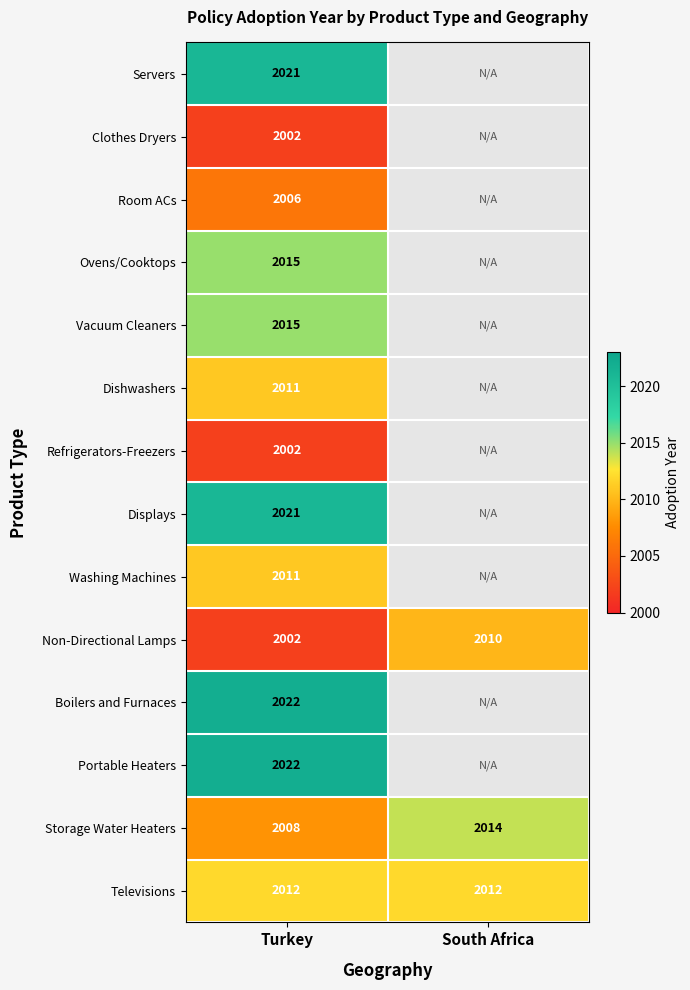

Read the Televisions value at South Africa.

2012